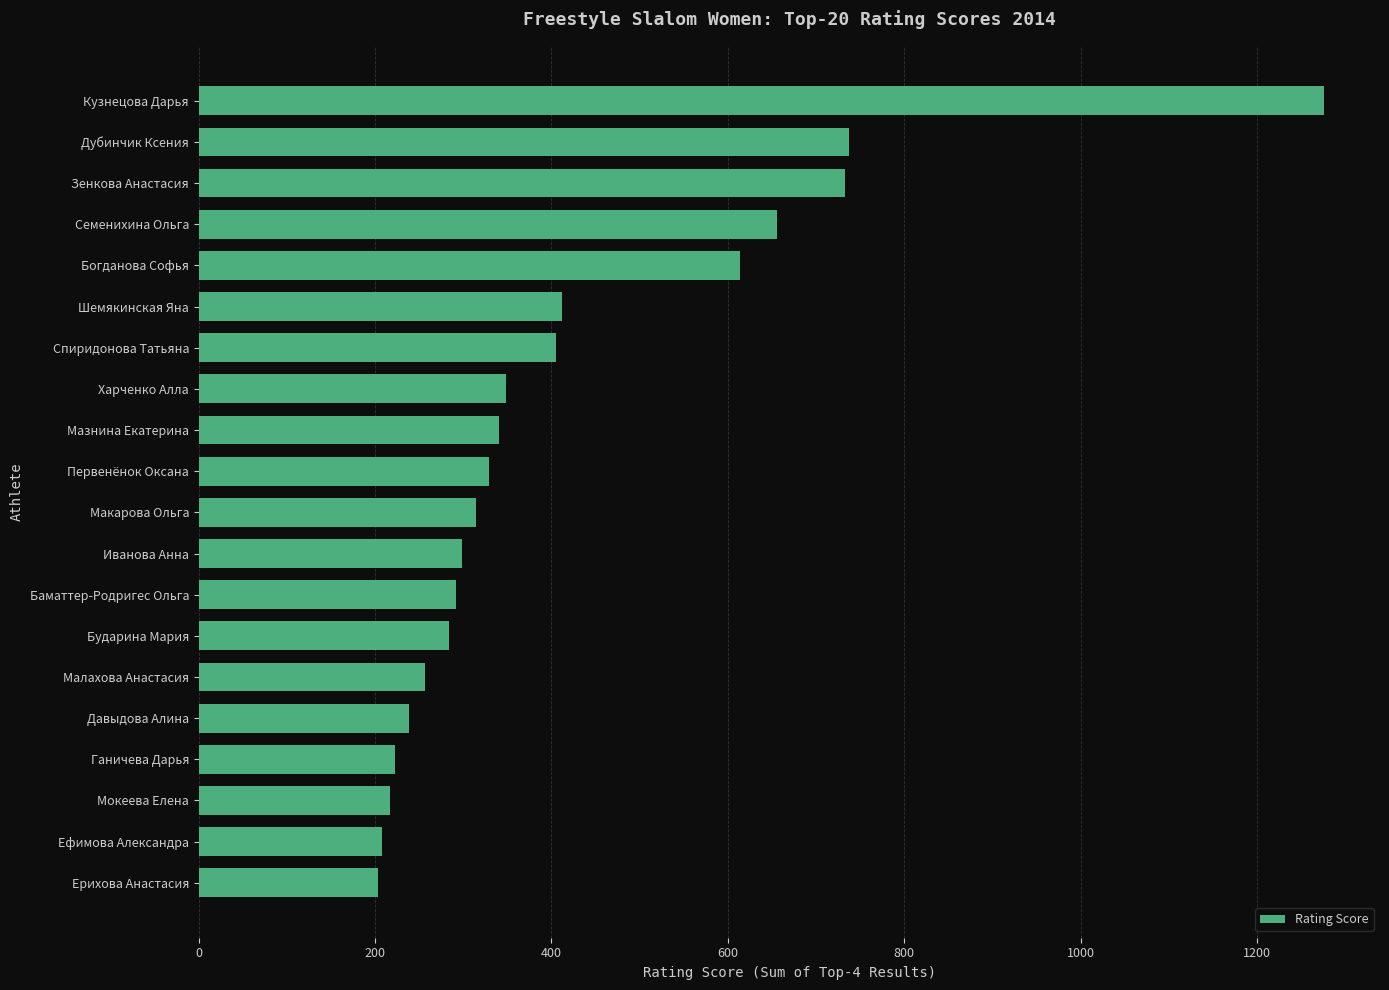

What is the ratio of the value at Ефимова Александра to the value at Семенихина Ольга?

0.3